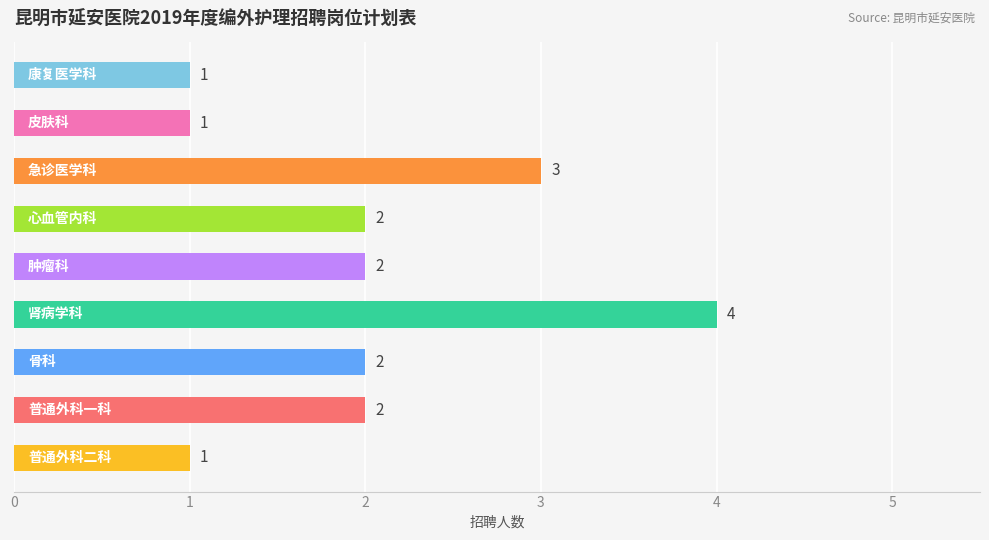

What is the difference between the maximum and minimum values?

3